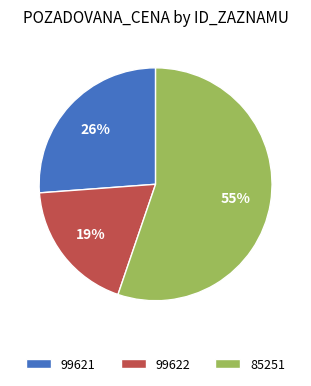

To the nearest percent, what portion does 99622 represent?

19%